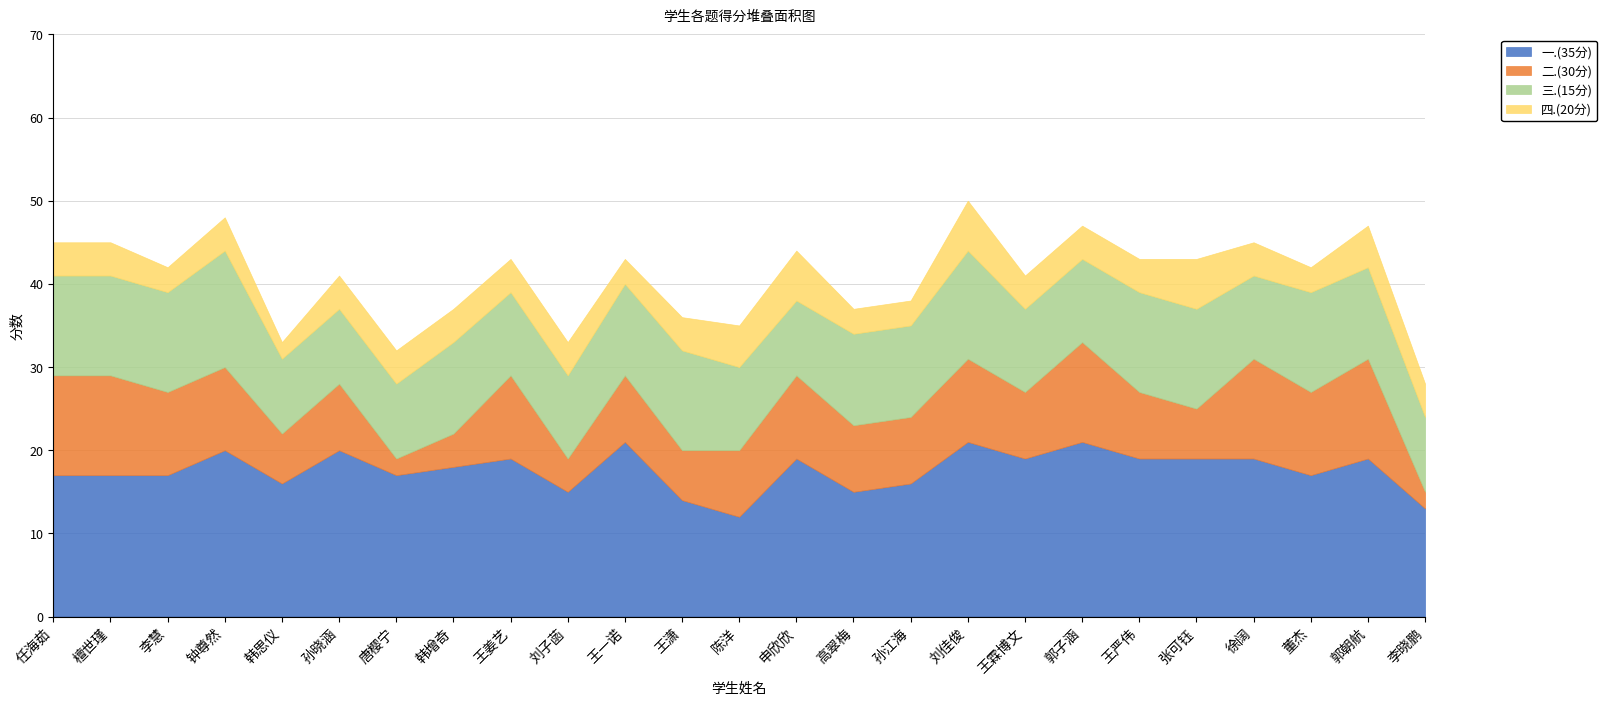

Which series has the widest spread of values?

二.(30分)